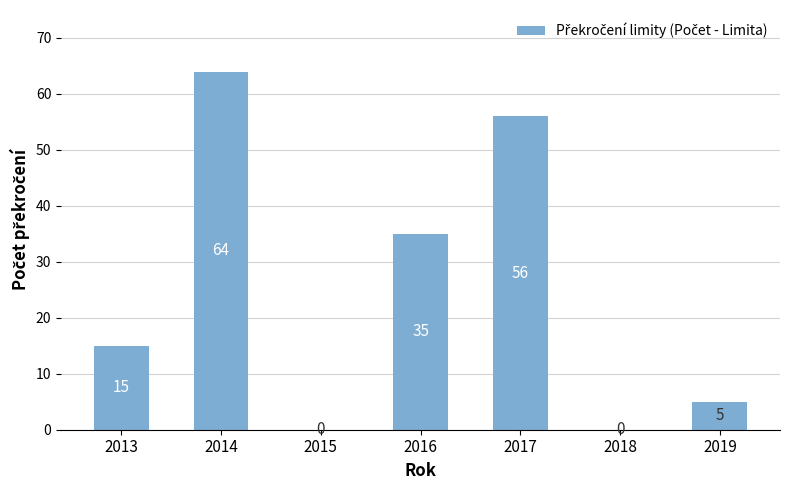

What is the maximum value shown in the chart?

64